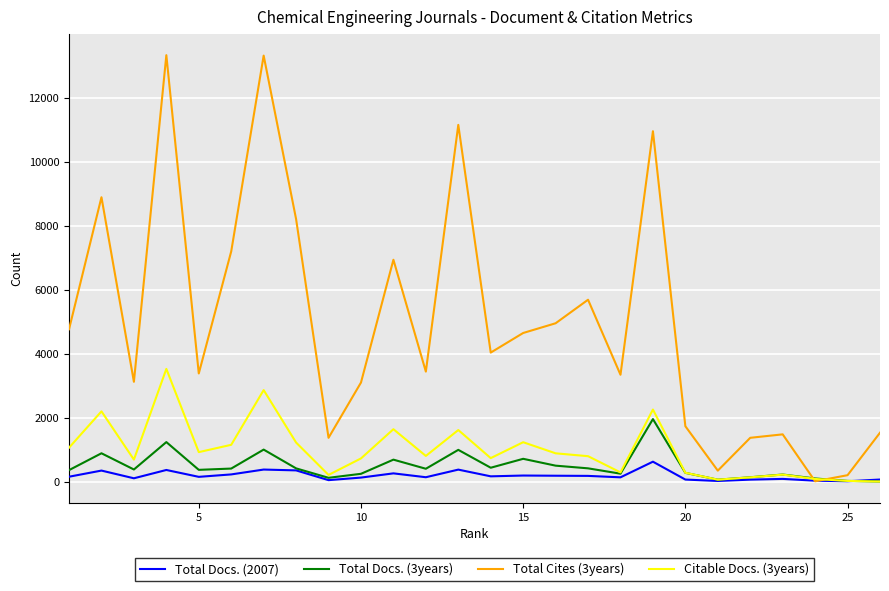

Is this an area chart (filled region under the line)?

No